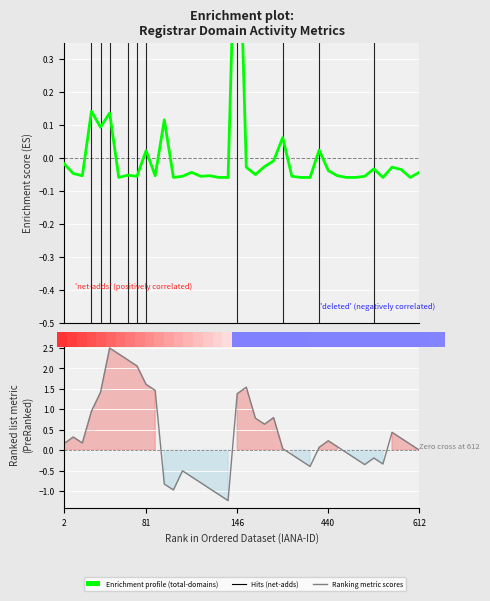

How many data points in total-domains (ES) are above 0?

8